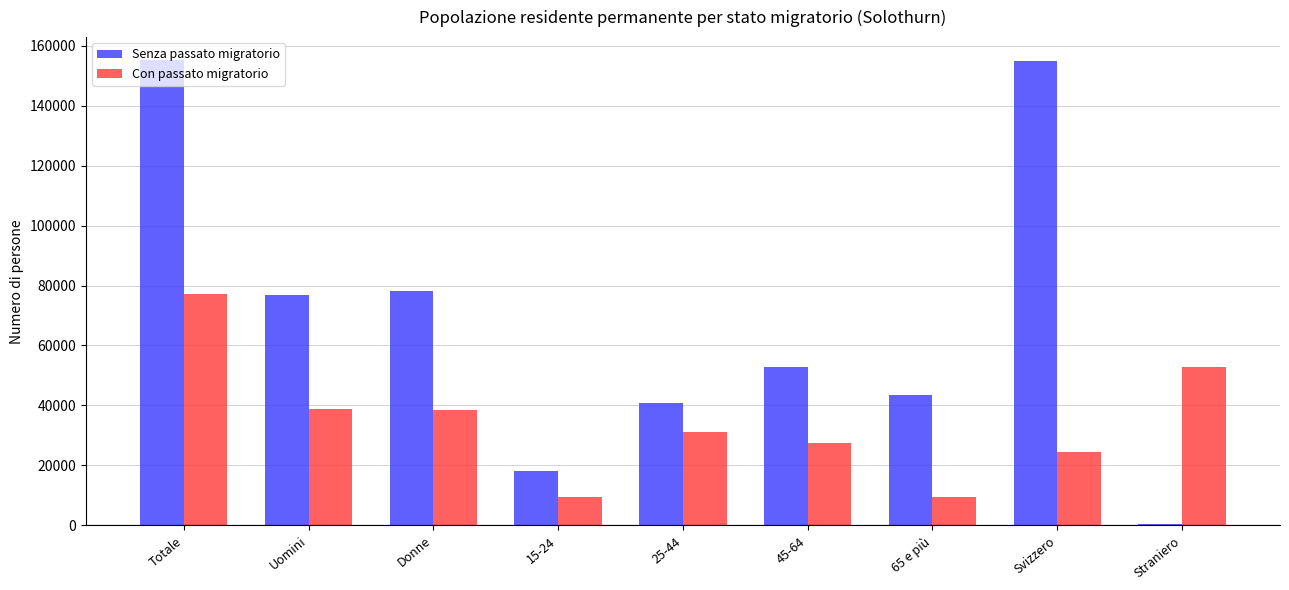

What is the sum of all Con passato migratorio values?

309023.1